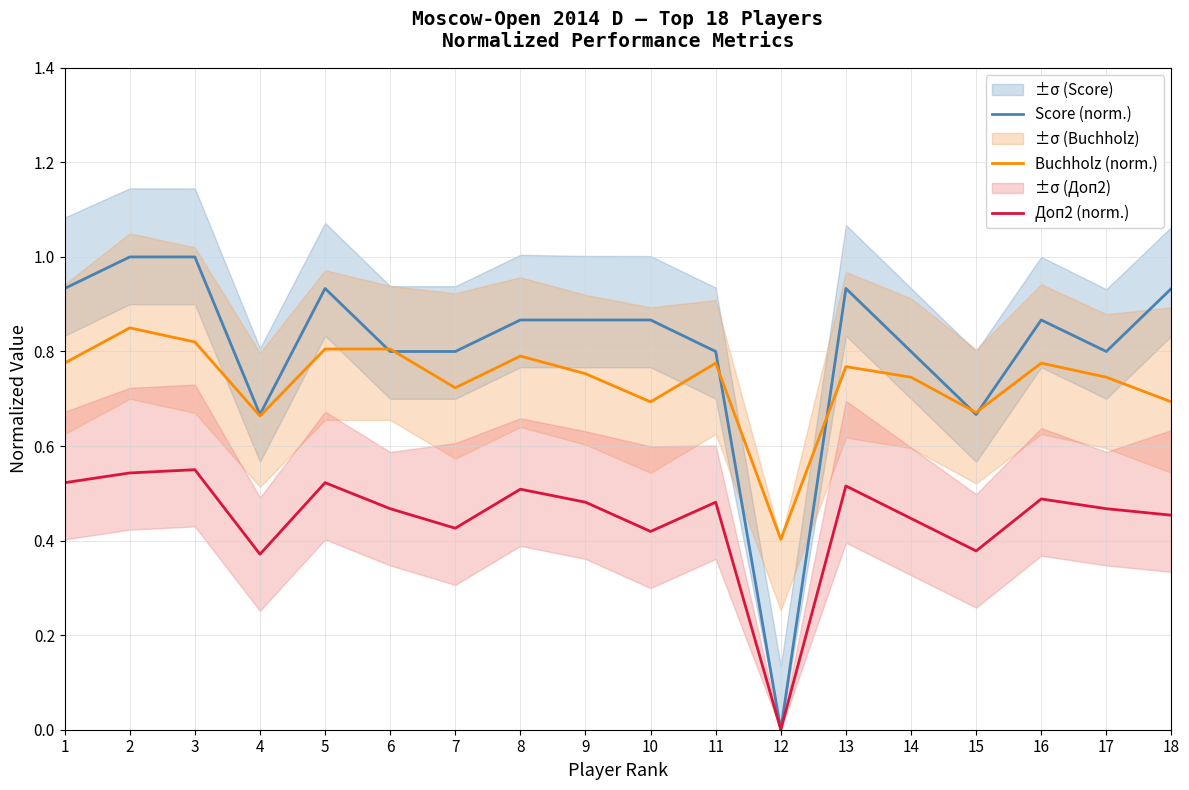

True or false: Дoп2 (norm.) and Score (norm.) cross at least once.

False